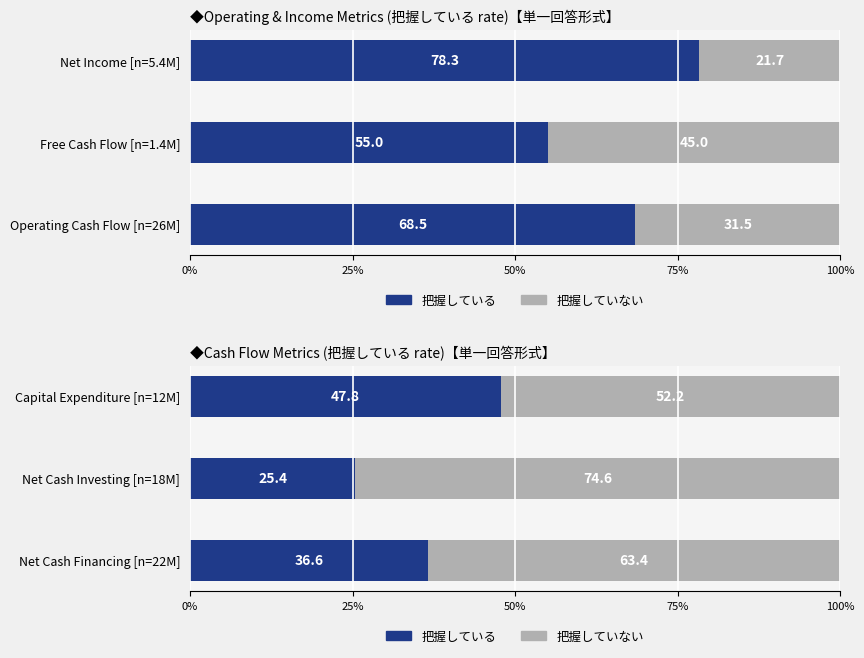

Which series has the widest spread of values?

把握している